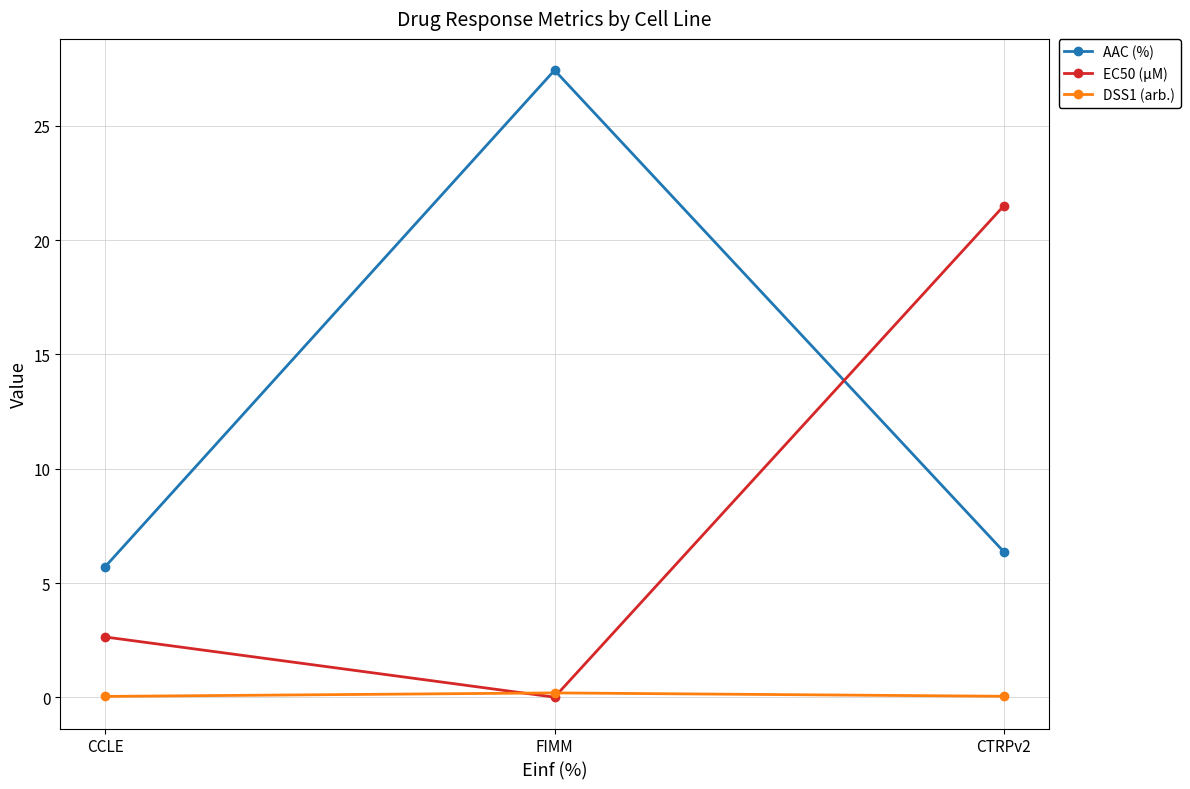

What is the spread (max minus min) of values at CTRPv2?

21.5